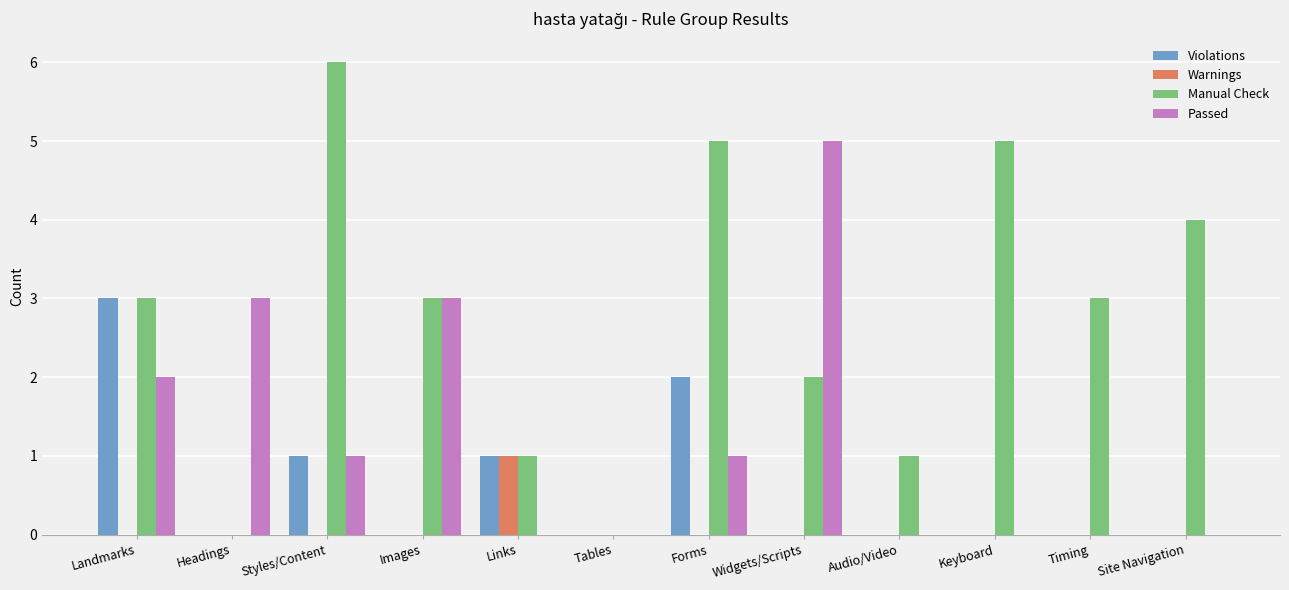

How many groups of bars are there?

12